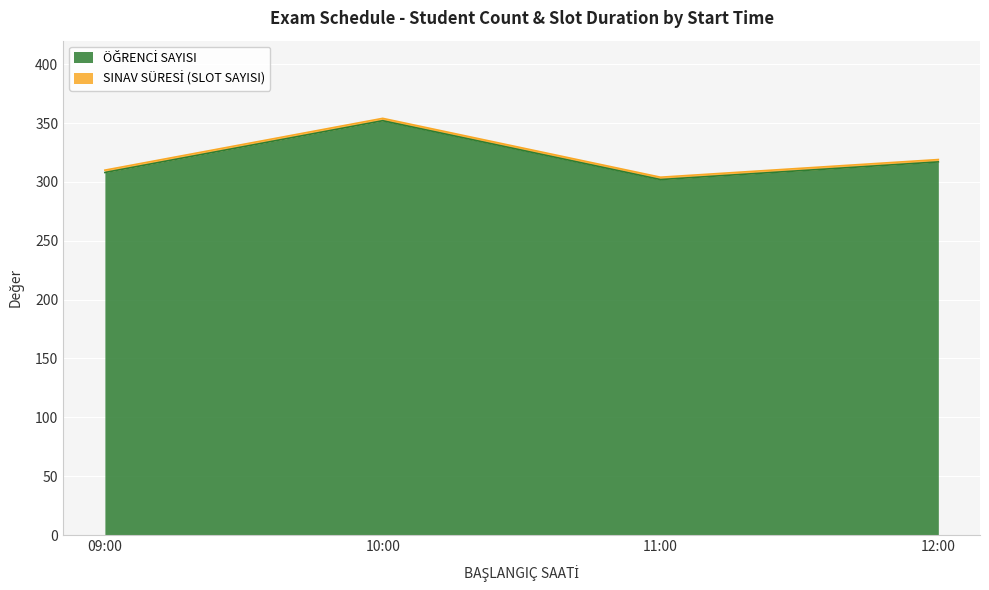

Reading left to right, transcribe all the data shown in this chart.

09:00=308	10:00=352	11:00=302	12:00=317